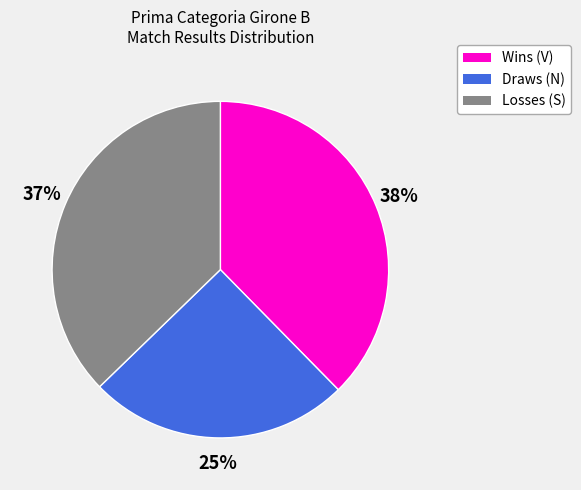

How many segments does this pie chart have?

3